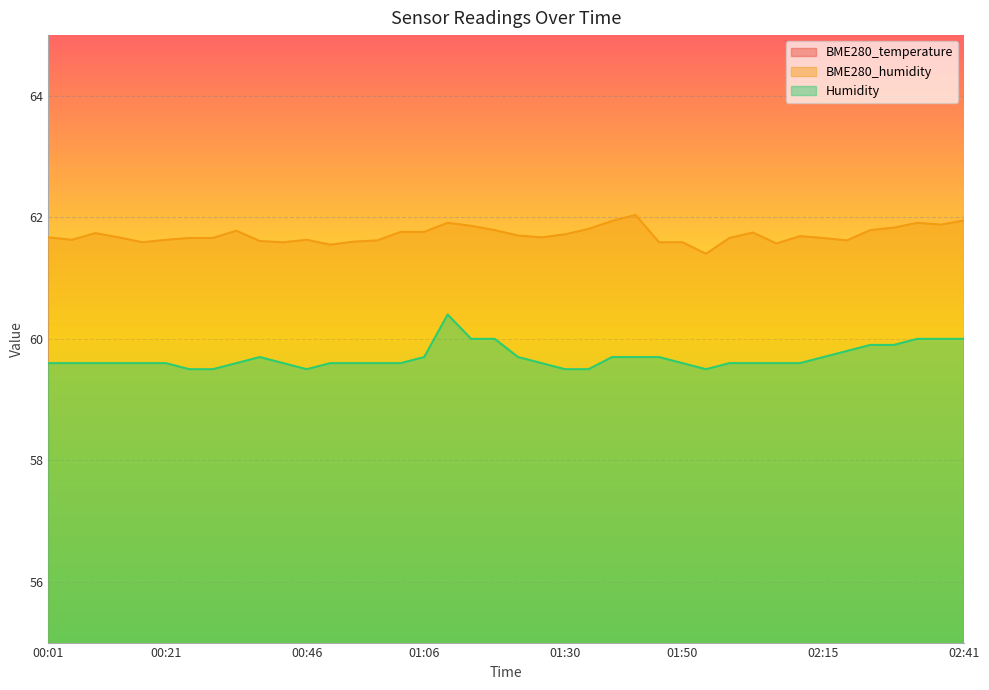

At how many categories does at least one series exceed 19?

40